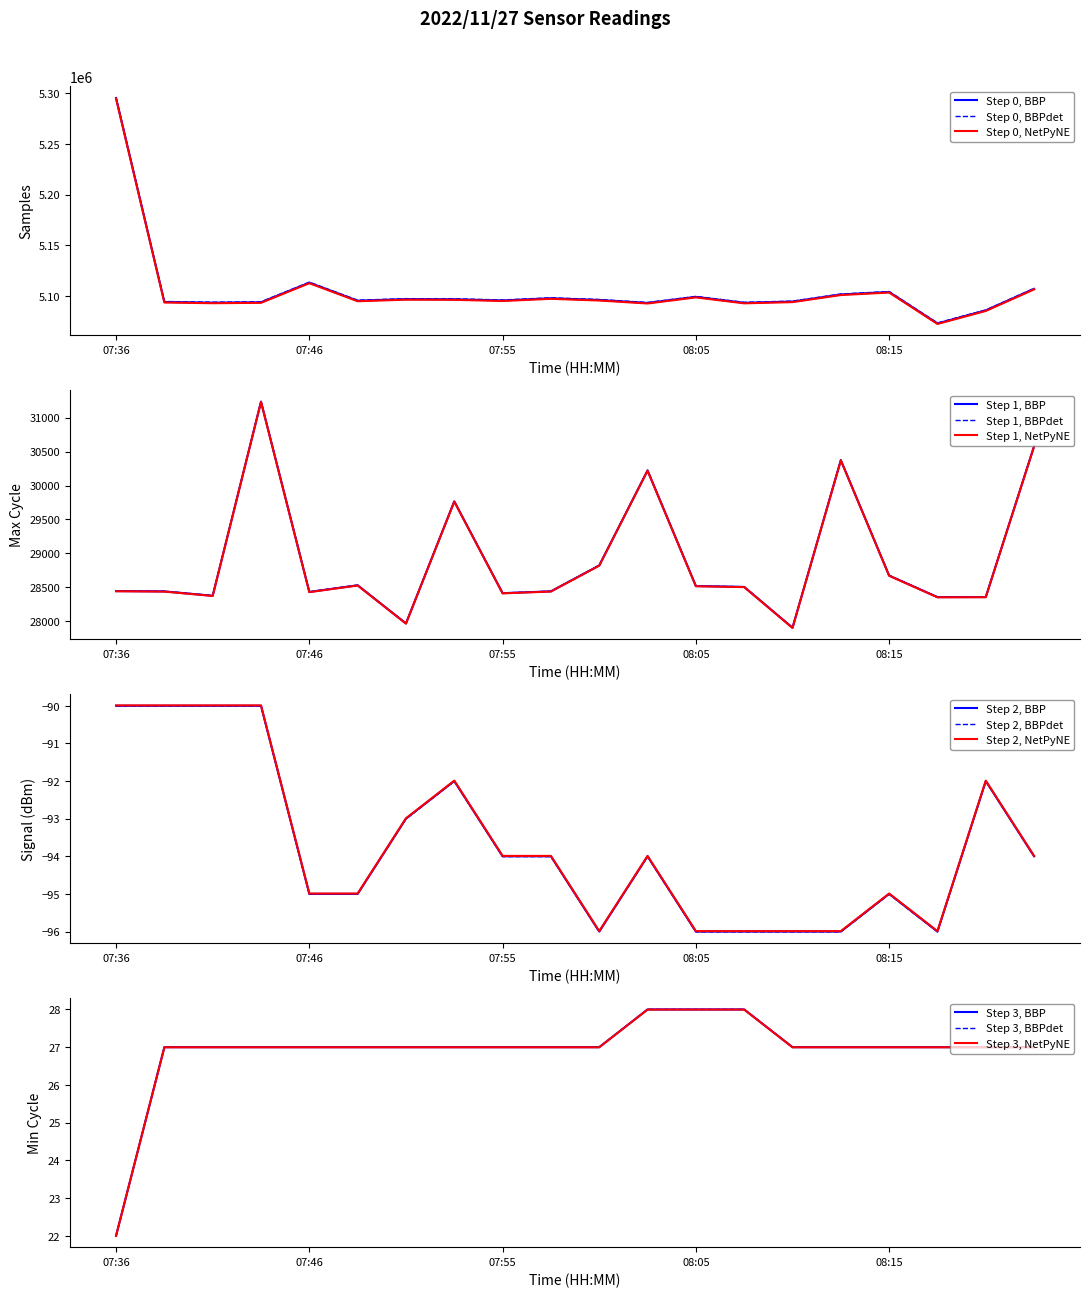

What is the average value of the Min_cycle series?

26.9